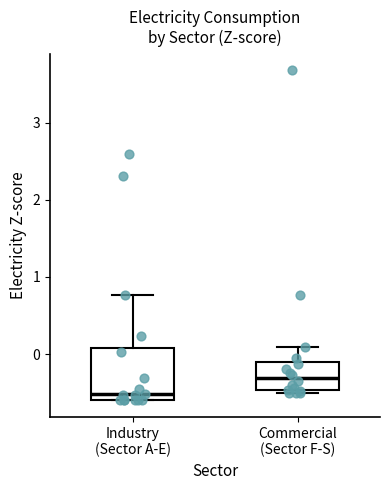

Reading left to right, read every box against the y-axis: the position of its median line, the range the box covers, and the ends of its whiskers. The values are not printed on the chart, so give them approximately, as read against the axis.

Industry (Sector A-E): median -0.5, box -0.6 to 0.1, whiskers -0.6 to 0.8
Commercial (Sector F-S): median -0.3, box -0.5 to -0.1, whiskers -0.5 (just below the box's lower edge) to 0.1